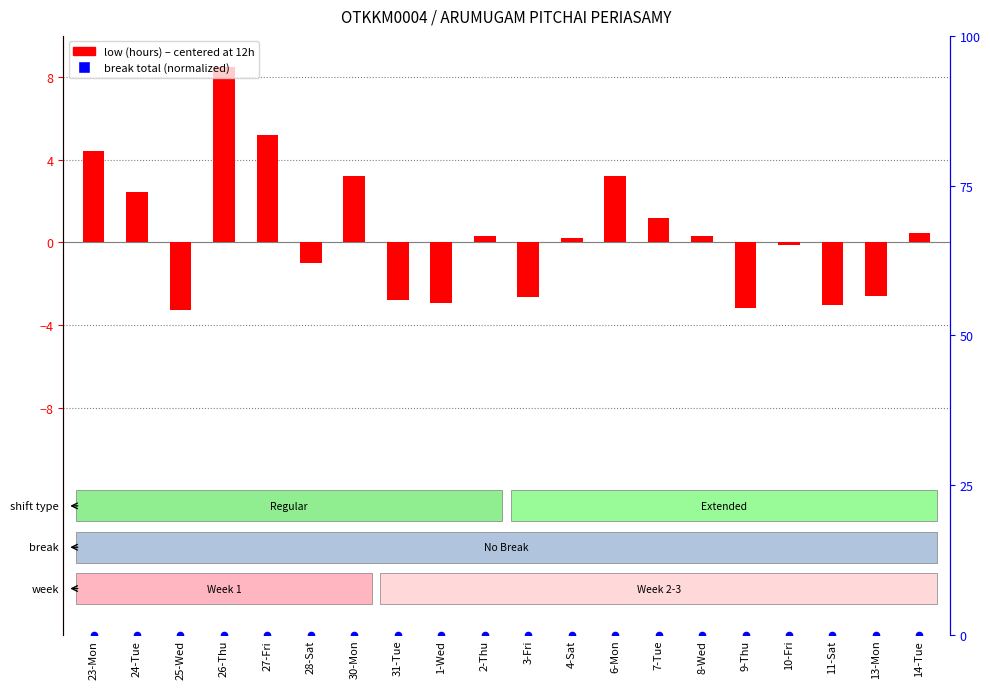

Which series has the largest total across all categories?

low (hours) centered